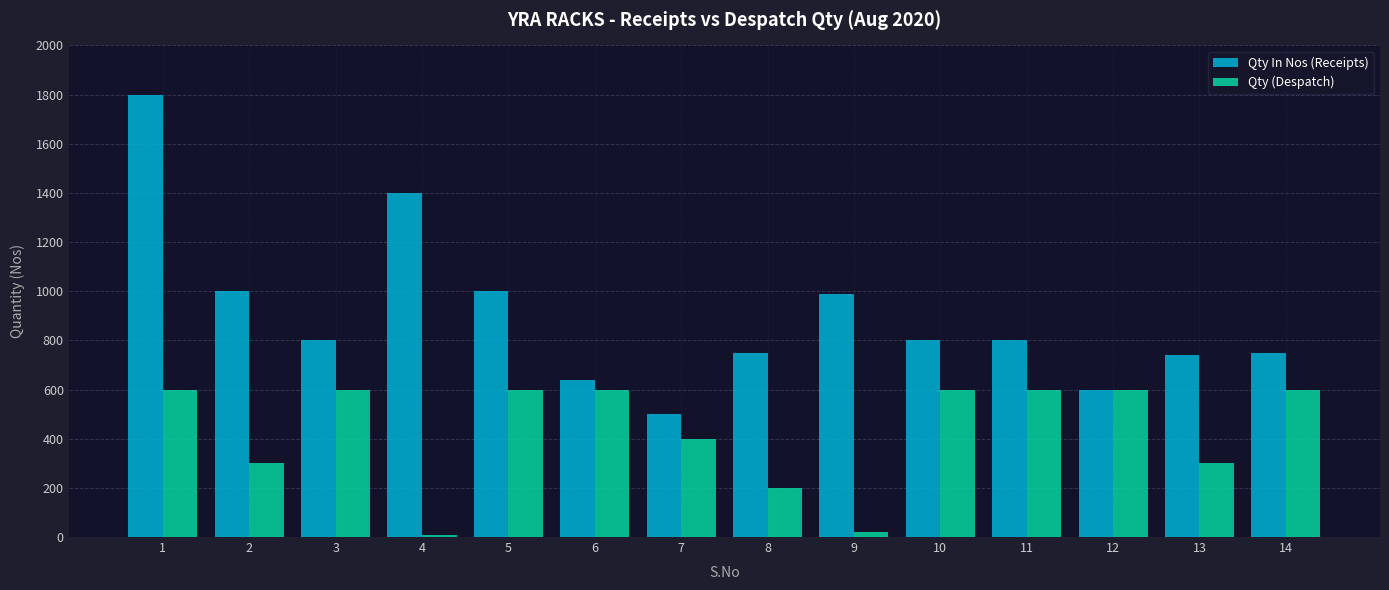

What is the value of the Qty (Despatch) bar at the 8th from the left?

200